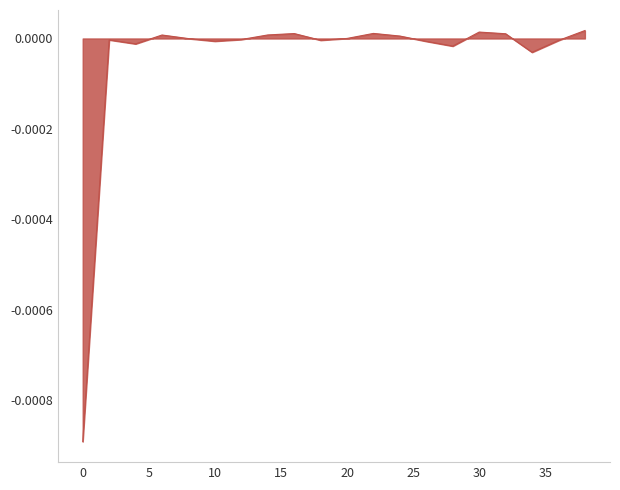

Which category has the highest value across all series?

38